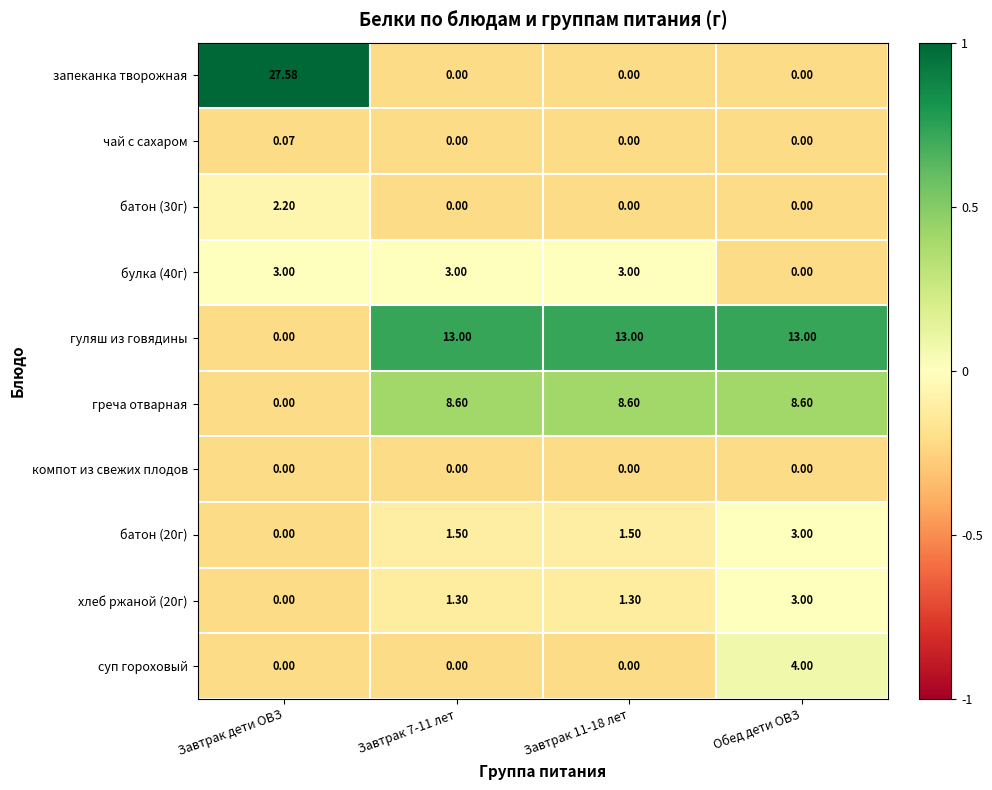

Which category has the highest value across all series?

Завтрак дети ОВЗ